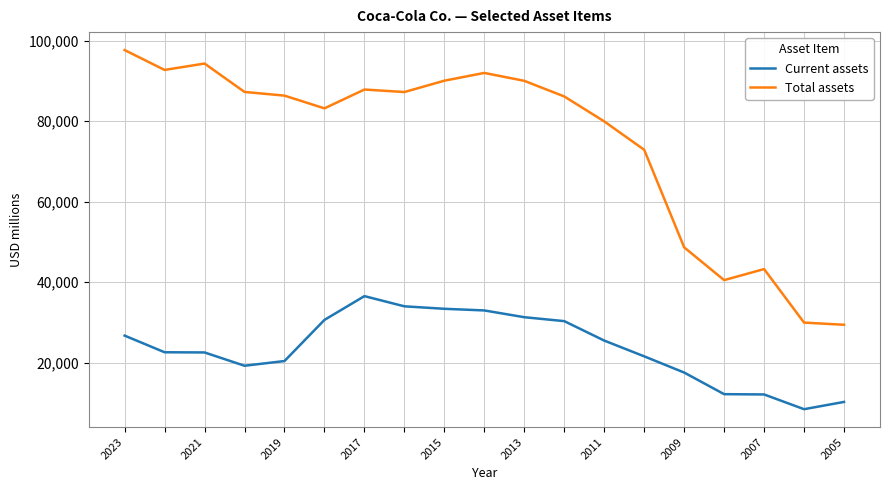

What is the lowest value of the Current assets series?

8441